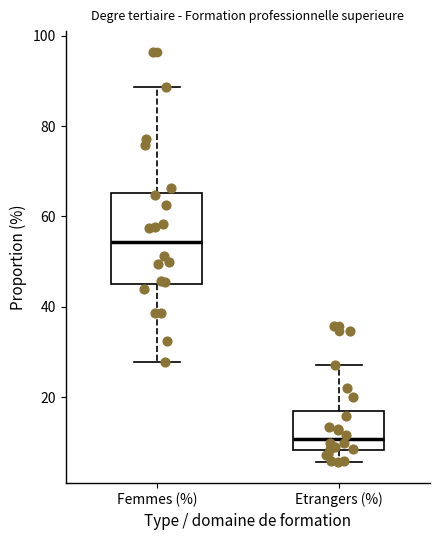

Comparing the boxes themselves (not the whiskers), which one is the tallest?

Femmes (%)